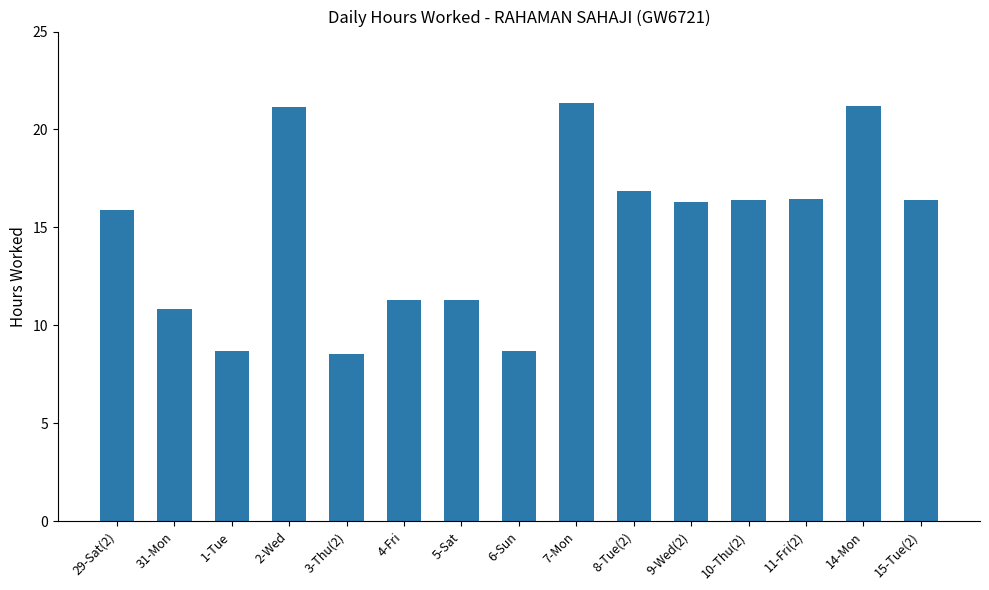

What is the maximum value shown in the chart?

21.3